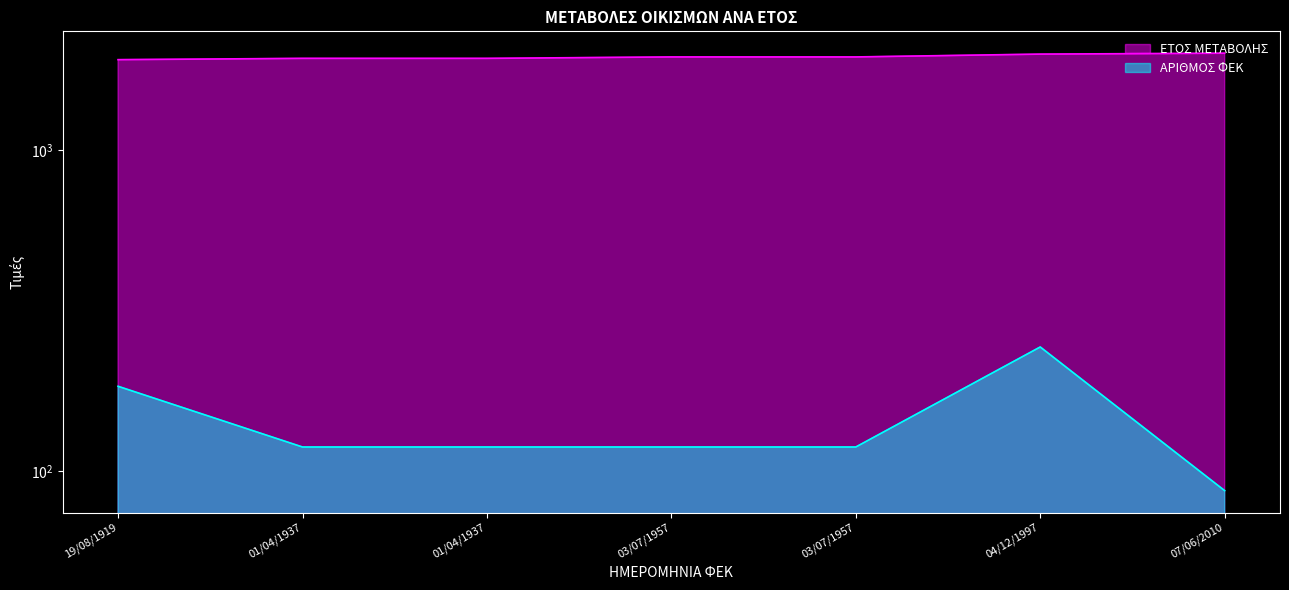

Is the value of ΕΤΟΣ ΜΕΤΑΒΟΛΗΣ at 01/04/1937 greater than the value of ΑΡΙΘΜΟΣ ΦΕΚ at 04/12/1997?

Yes